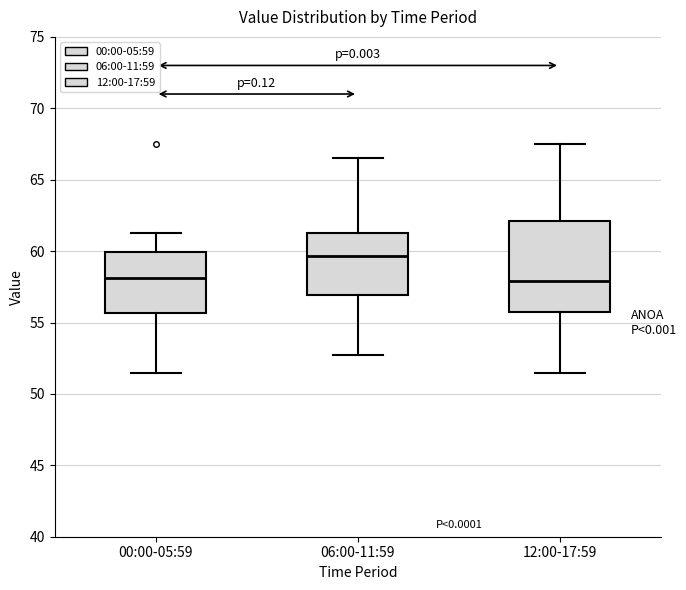

Where is the lower edge of the box for 06:00-11:59 on the y-axis? The values are not printed on the chart, so give them approximately, as read against the axis.

57.0